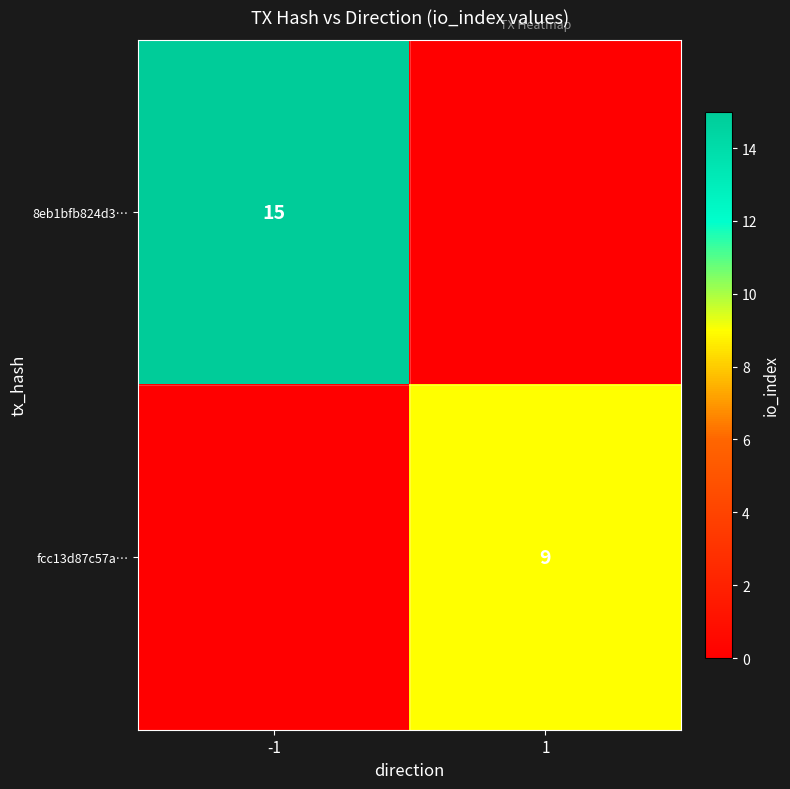

True or false: fcc13d87c57a… has a value of 13 at 1.

False